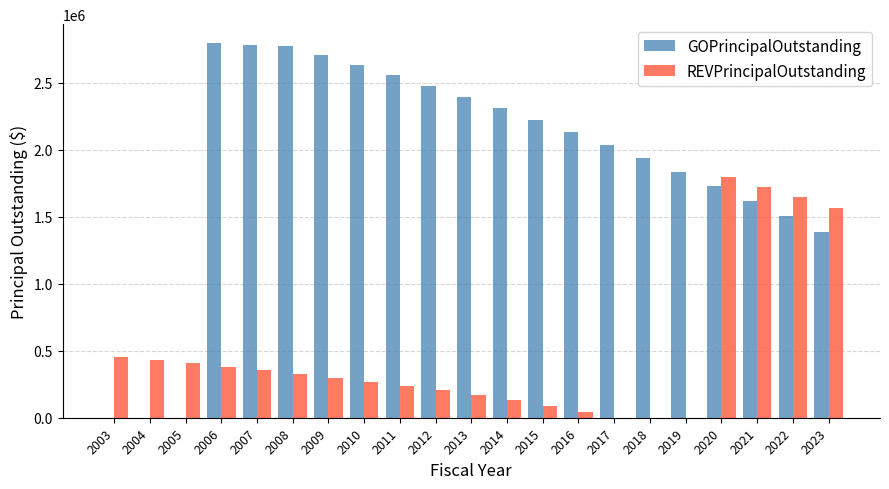

At which category is the sum across all series the highest?

2020